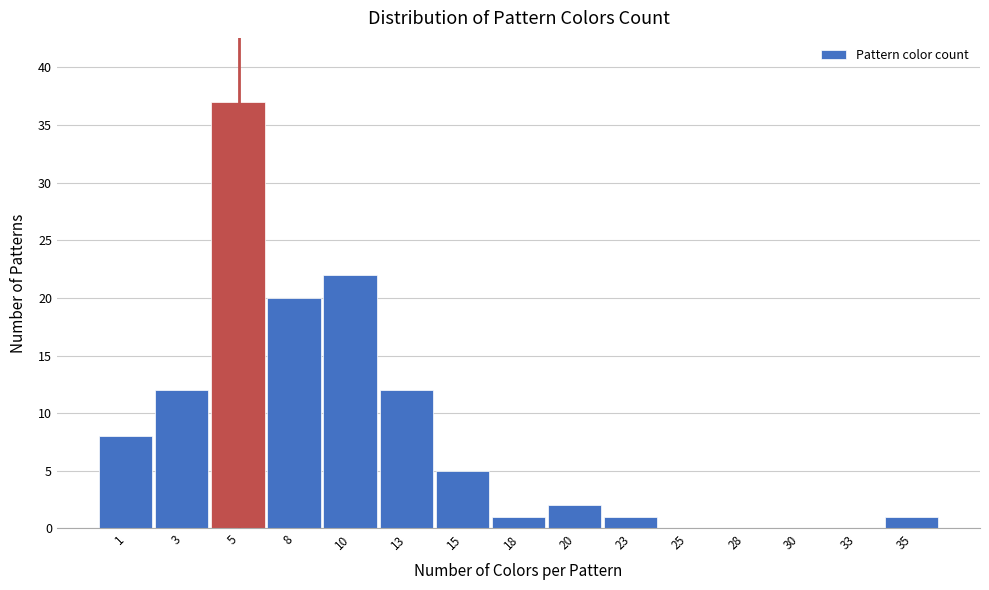

Reading left to right, transcribe all the data shown in this chart.

1=8	3=12	5=37	8=20	10=22	13=12	15=5	18=1	20=2	23=1	25=0	28=0	30=0	33=0	35=1